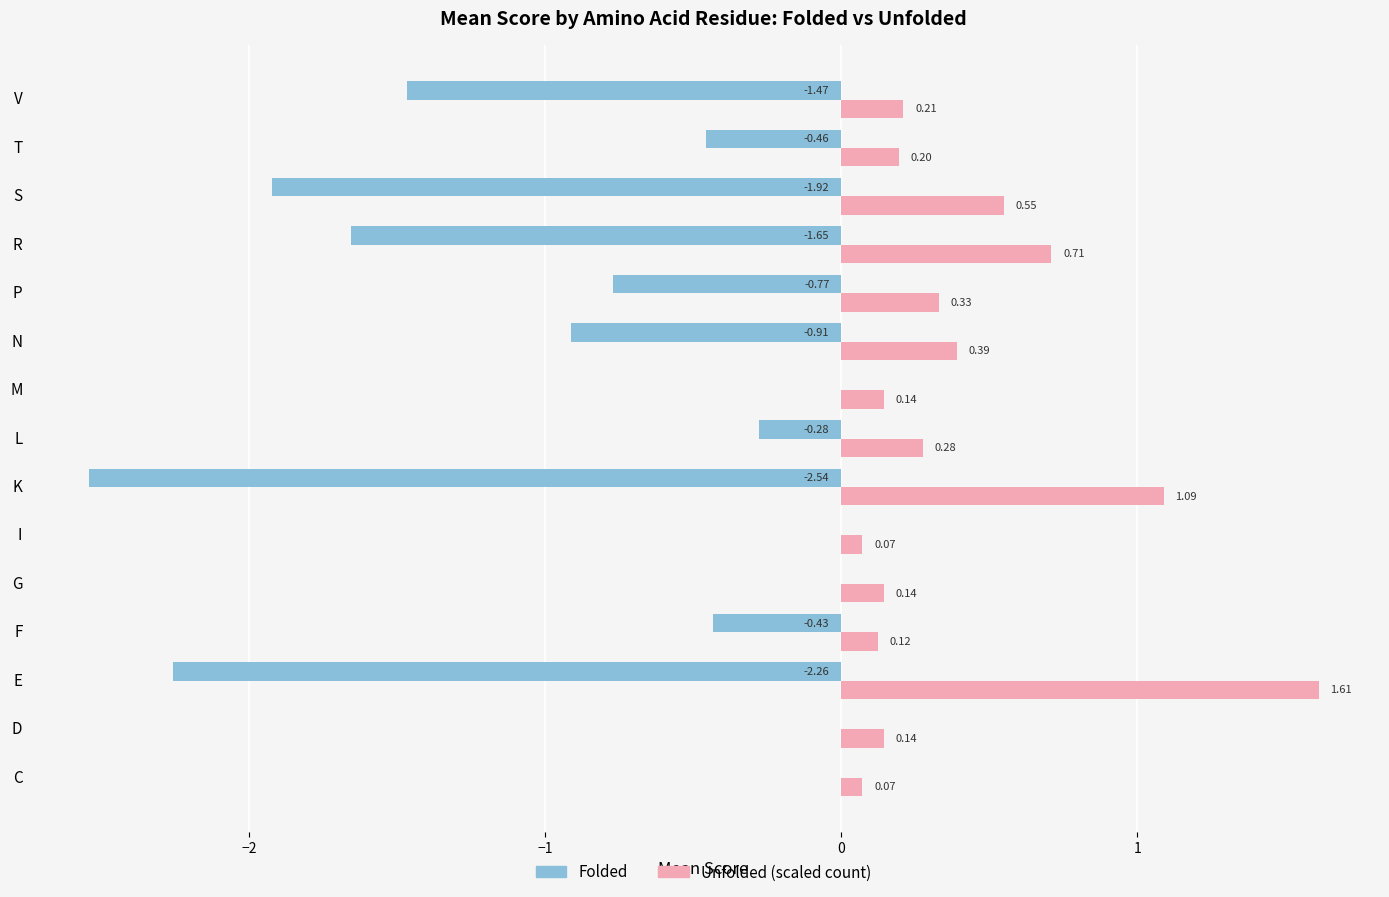

Which category has the highest value across all series?

E